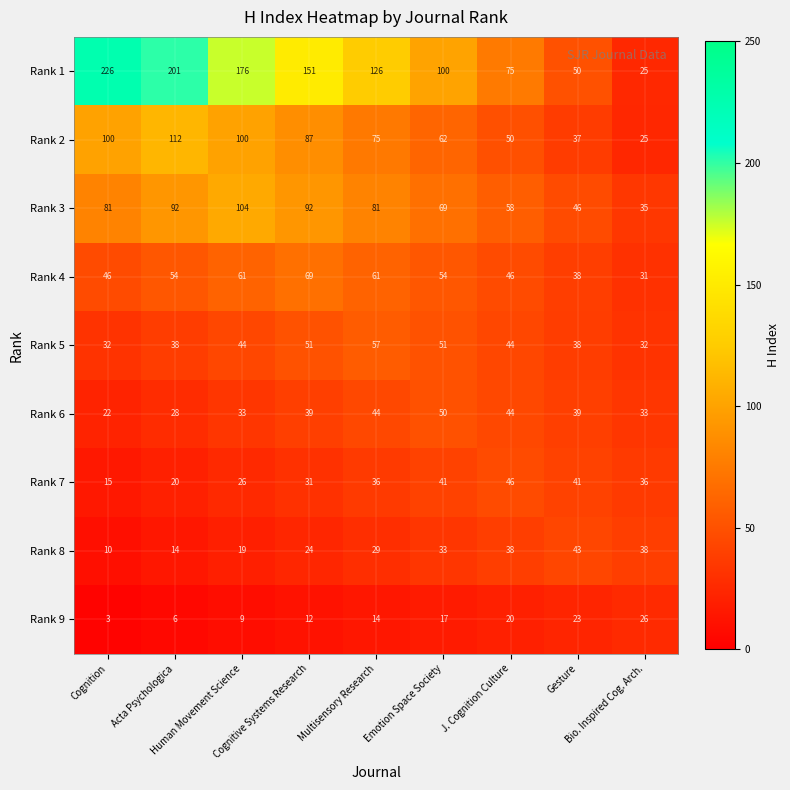

What is the difference between the highest and lowest values at J. Cognition Culture?

55